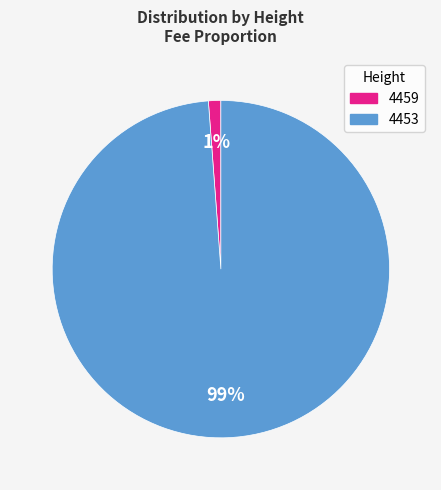

The 4459 slice represents 1% of the pie. True or false?

True